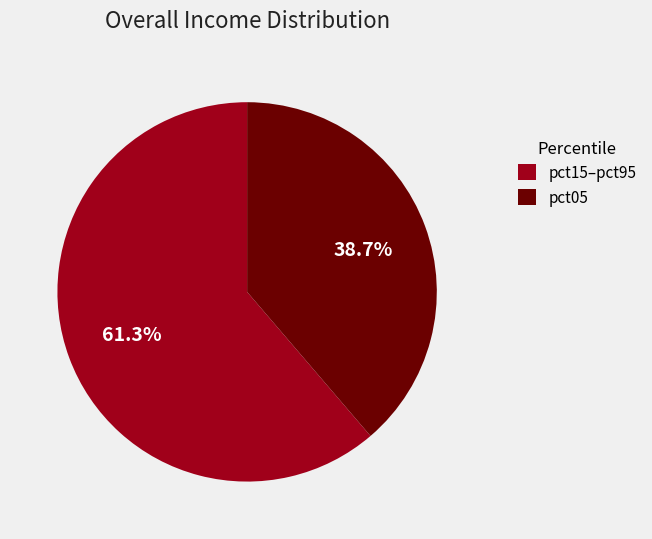

Rank the categories by value from lowest to highest.

pct05, pct15–pct95